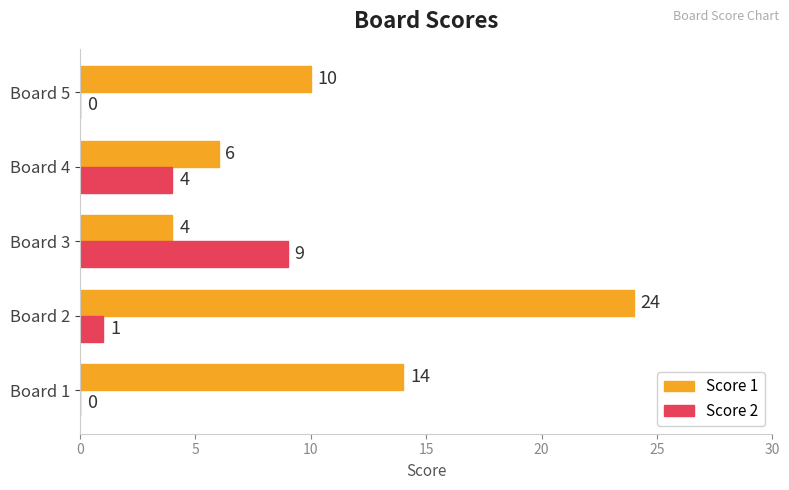

What are all the series names shown in the legend?

Score 1, Score 2